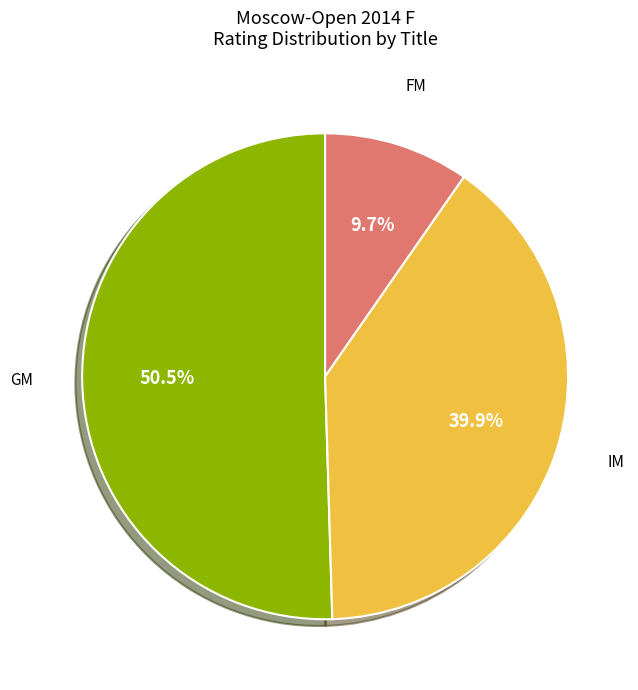

Does any single category account for the majority?

Yes